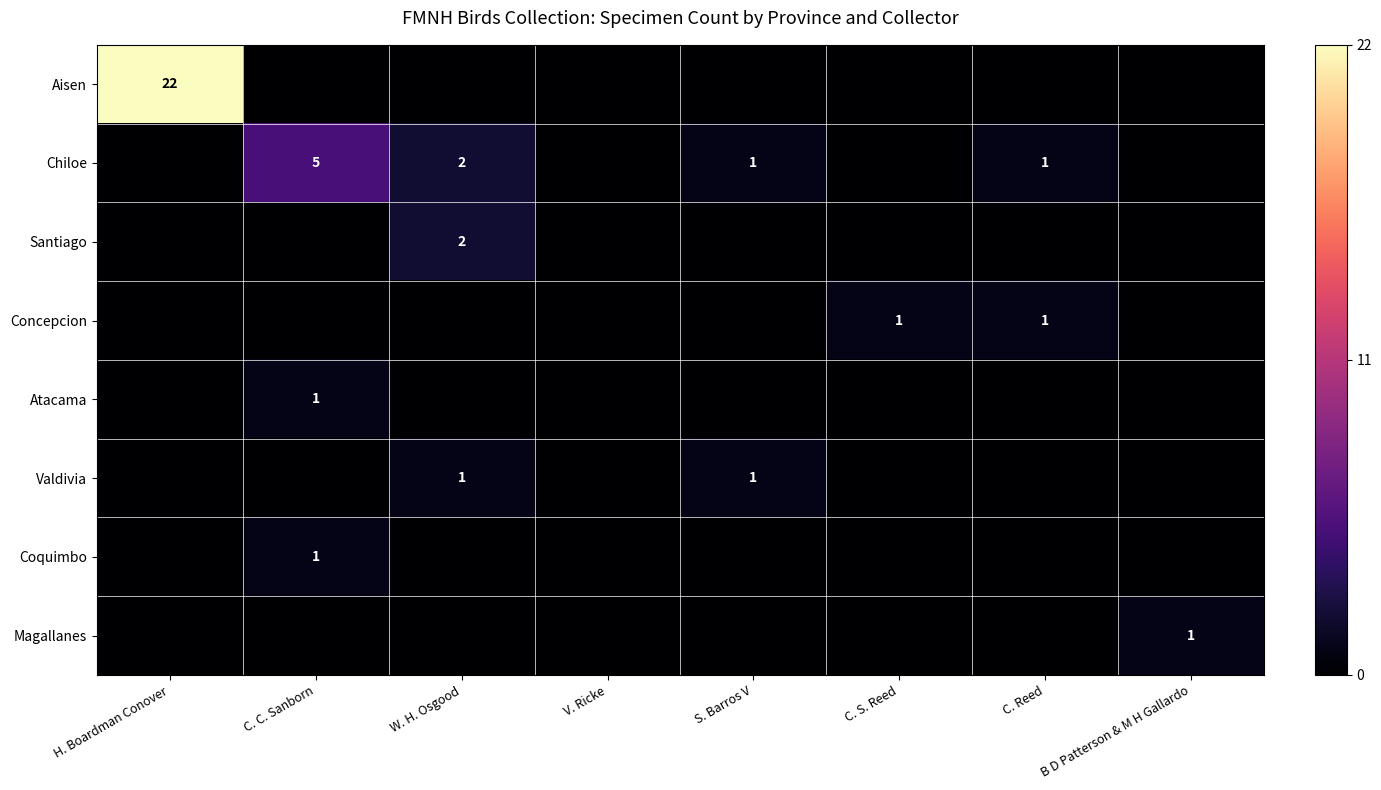

Which series has the widest spread of values?

Aisen